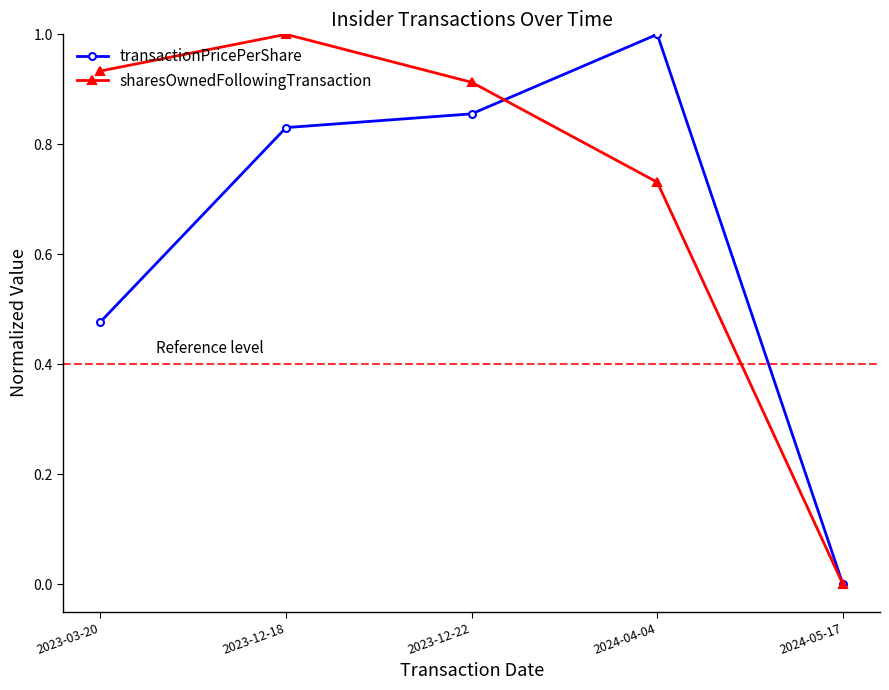

Between which two adjacent categories do transactionPricePerShare and sharesOwnedFollowingTransaction first intersect?

2023-12-22 and 2024-04-04